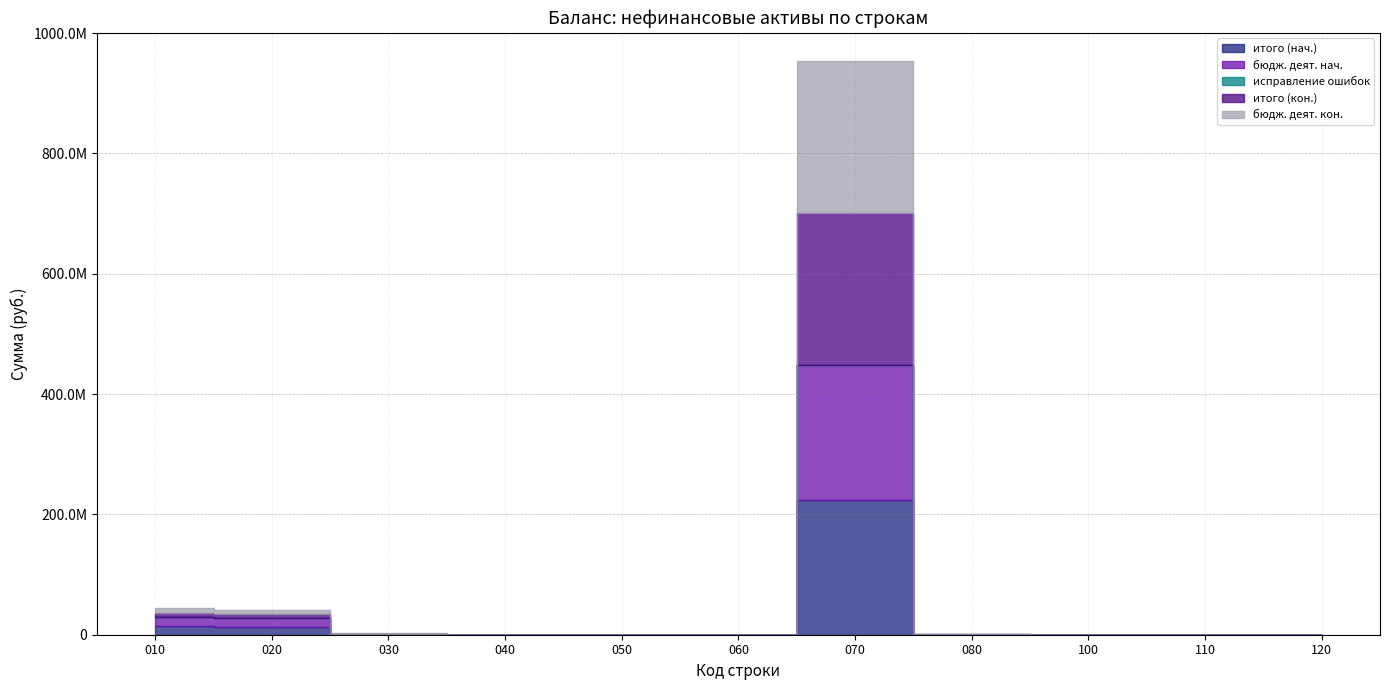

At which category does the chart reach its peak across all series?

070